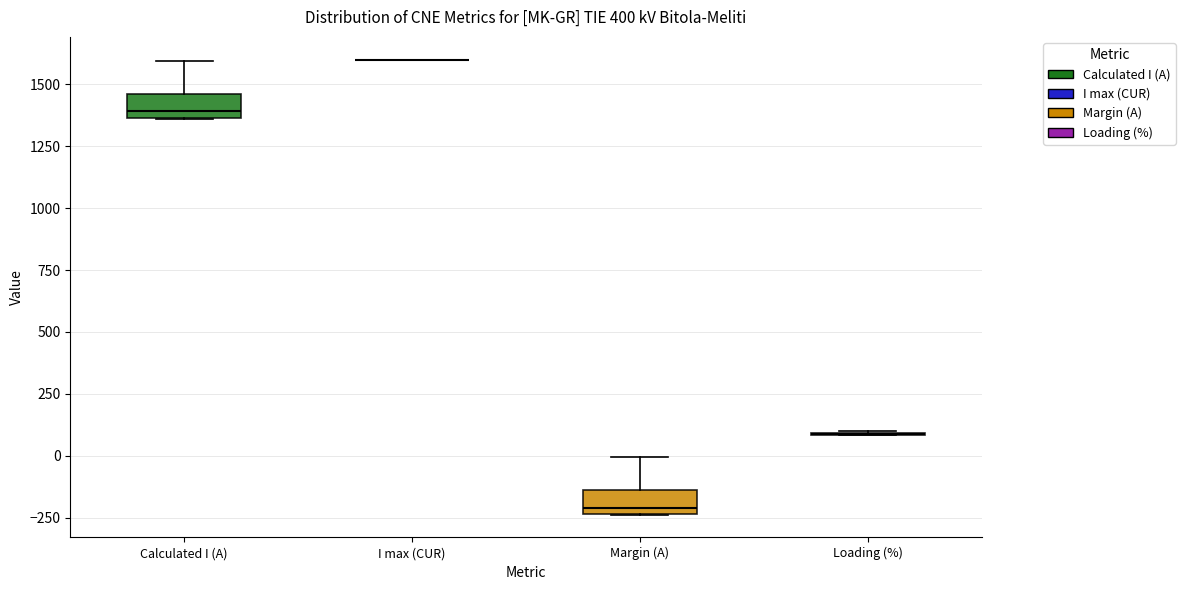

Reading left to right, transcribe this box plot: for each box, give where its median line is, the range the box spans, and where its two whiskers end, as read against the y-axis. The values are not printed on the chart, so give them approximately, as read against the axis.

Calculated I (A): median 1400, box 1350 to 1450, whiskers 1350 to 1600
I max (CUR): box collapsed to a line at 1600, whiskers 1600 to 1600
Margin (A): median -200, box -250 to -150, whiskers -250 to 0
Loading (%): box collapsed to a line at 100, whiskers 100 to 100